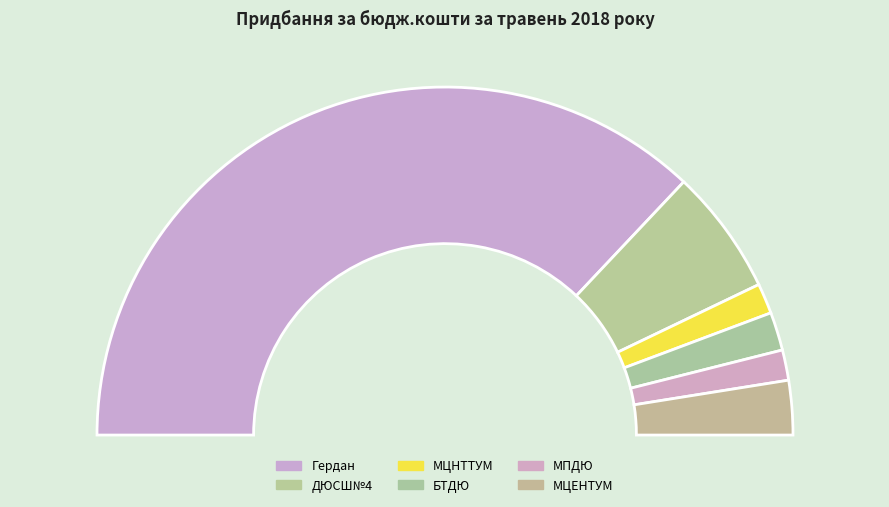

Is it true that ДЮСШ№4 is 6% of the pie?

False